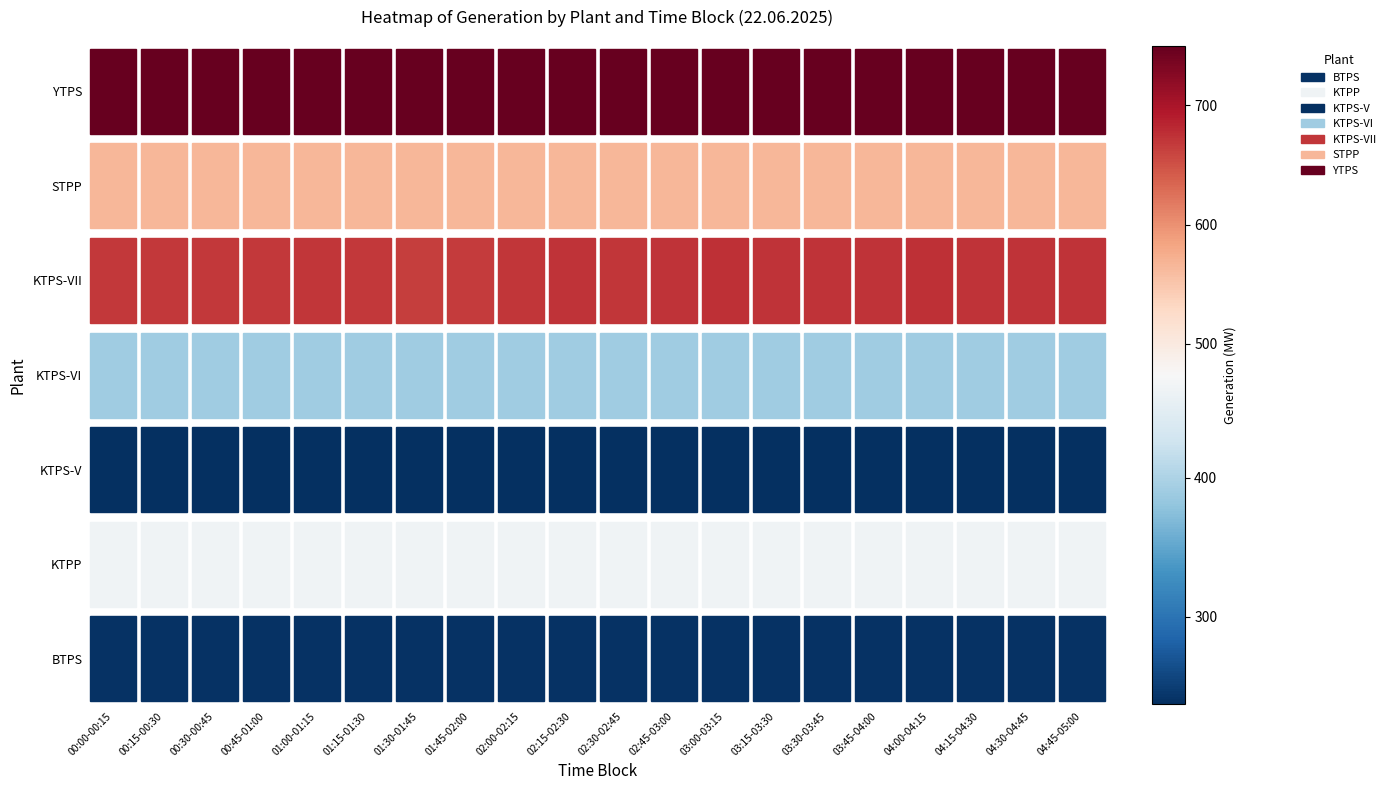

Reading right to left, list all the values displayed in this chart.

BTPS: 240.0	240.0	240.0	240.0	240.0	240.0	240.0	240.0	240.0	240.0	240.0	240.0	240.0	240.0	240.0	240.0	240.0	240.0	240.0	240.0
KTPP: 463.0	463.0	463.0	463.0	463.0	463.0	463.0	463.0	463.0	463.0	463.0	463.0	463.0	463.0	463.0	463.0	463.0	463.0	463.0	463.0
KTPS-V: 237.0	237.0	237.0	237.0	237.0	237.0	237.0	237.0	237.0	237.0	237.0	237.0	237.0	237.0	237.0	237.0	237.0	237.0	237.0	237.0
KTPS-VI: 389.1	389.1	389.1	389.1	389.1	389.1	389.1	389.1	389.1	389.1	389.1	389.1	389.1	389.1	389.1	389.1	389.1	389.1	389.1	389.1
KTPS-VII: 674.0	673.0	674.0	675.0	674.0	674.0	674.0	675.0	673.0	671.0	674.0	672.0	667.0	665.0	670.0	672.0	669.0	670.0	670.0	670.0
STPP: 565.5	565.5	565.5	565.5	565.5	565.5	565.5	565.5	565.5	565.5	565.5	565.5	565.5	565.5	565.5	565.5	565.5	565.5	565.5	565.5
YTPS: 750.0	750.0	750.0	750.0	750.0	750.0	750.0	750.0	750.0	750.0	750.0	750.0	750.0	750.0	750.0	750.0	750.0	750.0	750.0	750.0